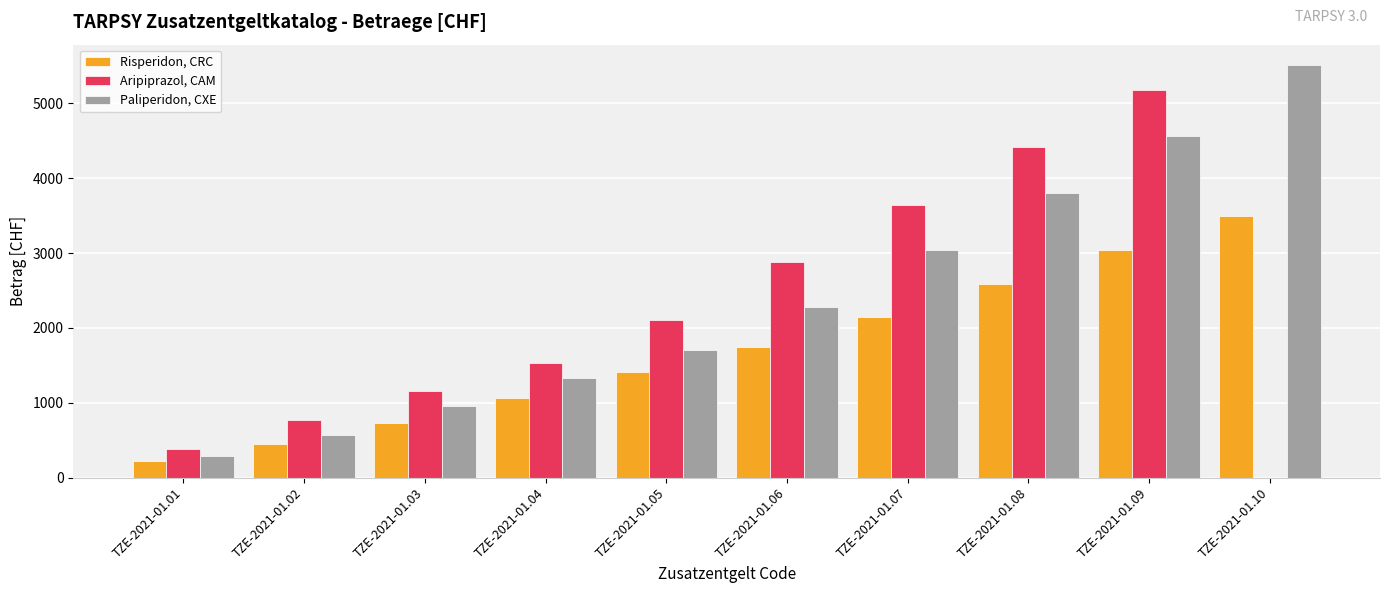

Is the value of Paliperidon, CXE at TZE-2021-01.06 greater than the value of Risperidon, CRC at TZE-2021-01.04?

Yes